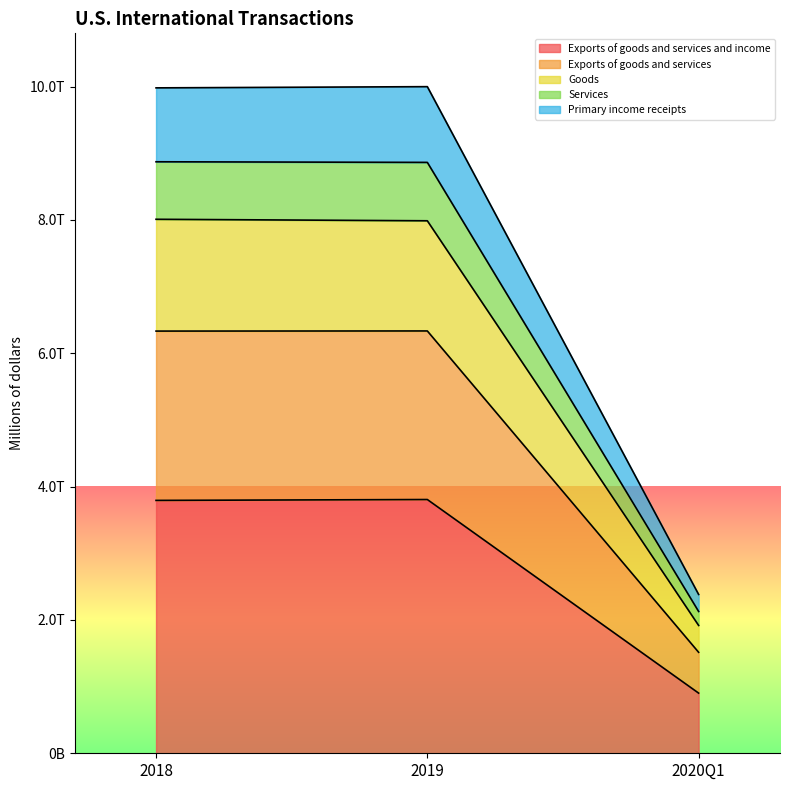

What are all the series names shown in the legend?

Exports of goods and services and income, Exports of goods and services, Goods, Services, Primary income receipts